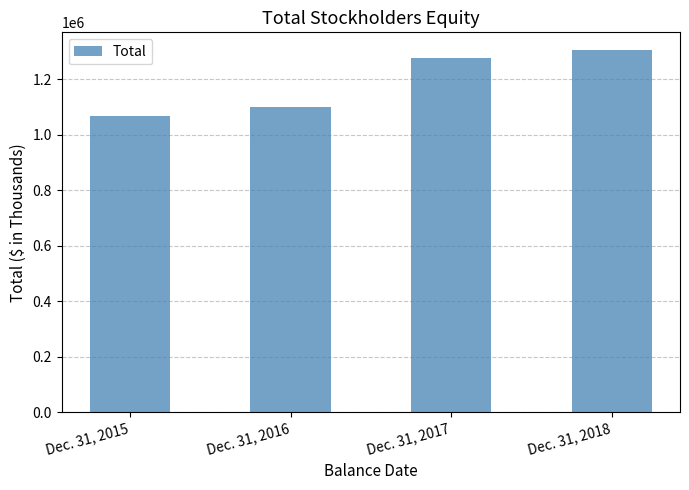

Reading left to right, what are all the values shown in this chart?

Dec. 31, 2015=1066183	Dec. 31, 2016=1099719	Dec. 31, 2017=1276494	Dec. 31, 2018=1303309